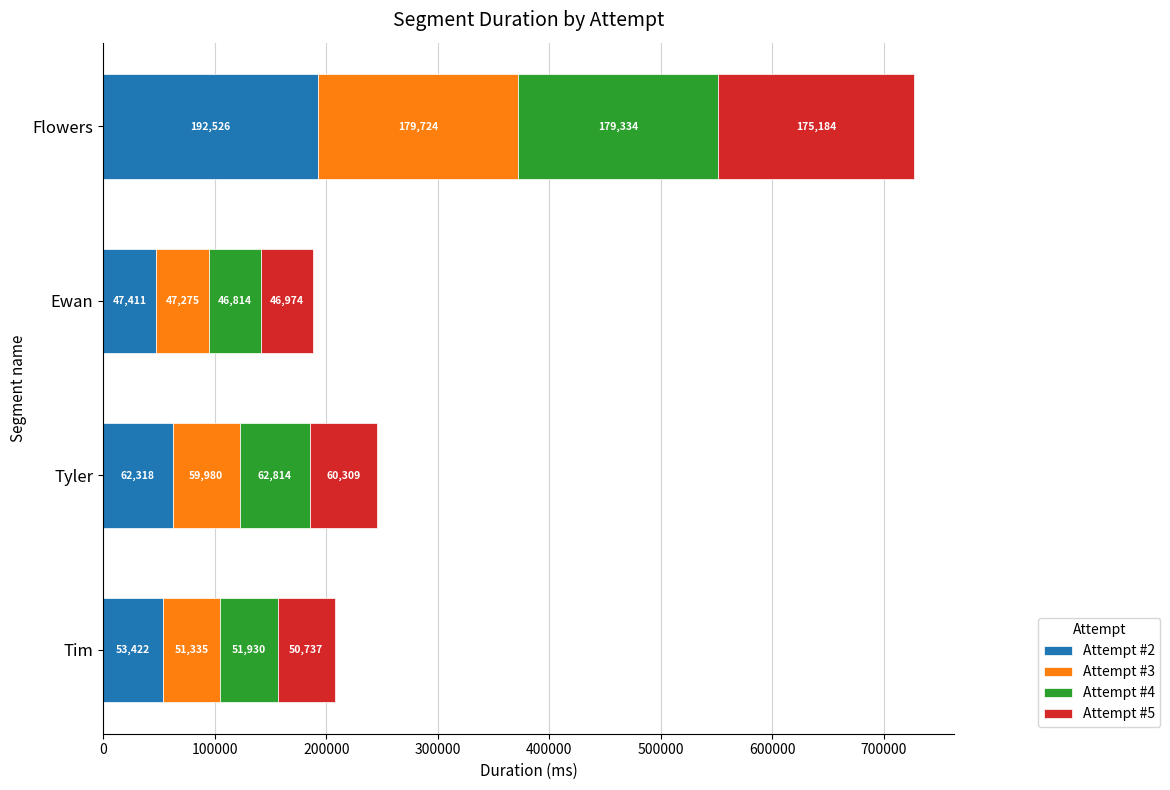

At which category is the sum across all series the highest?

Flowers